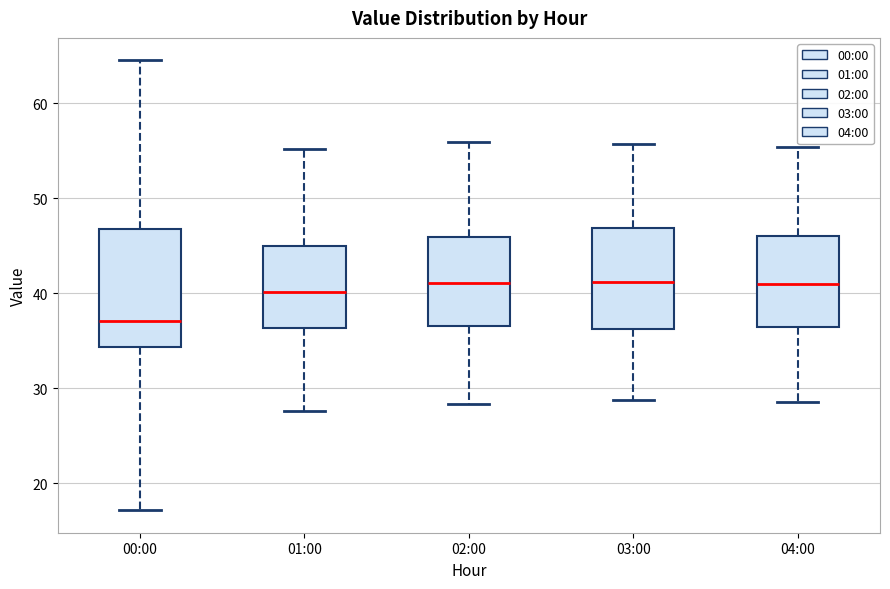

Where is the lower edge of the box for 01:00 on the y-axis? The values are not printed on the chart, so give them approximately, as read against the axis.

36